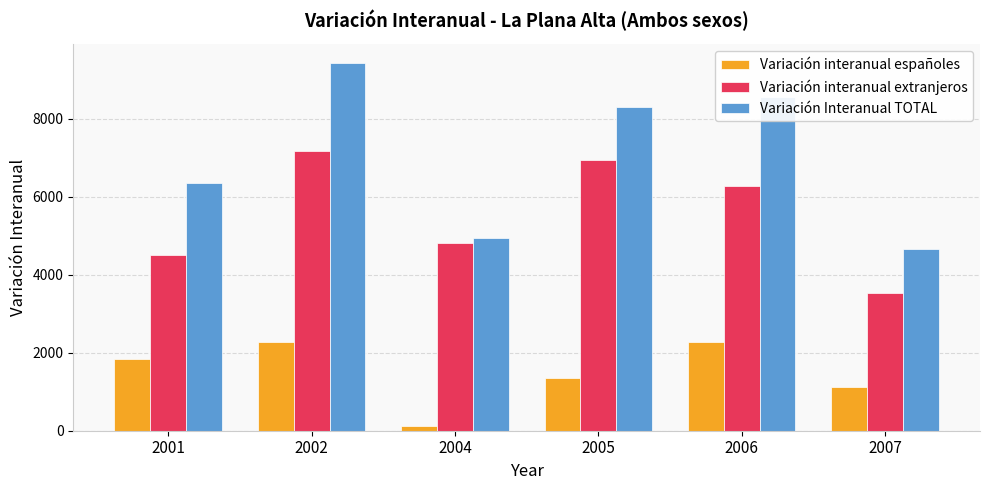

What is the difference between the Variación interanual españoles values at 2002 and 2001?

445